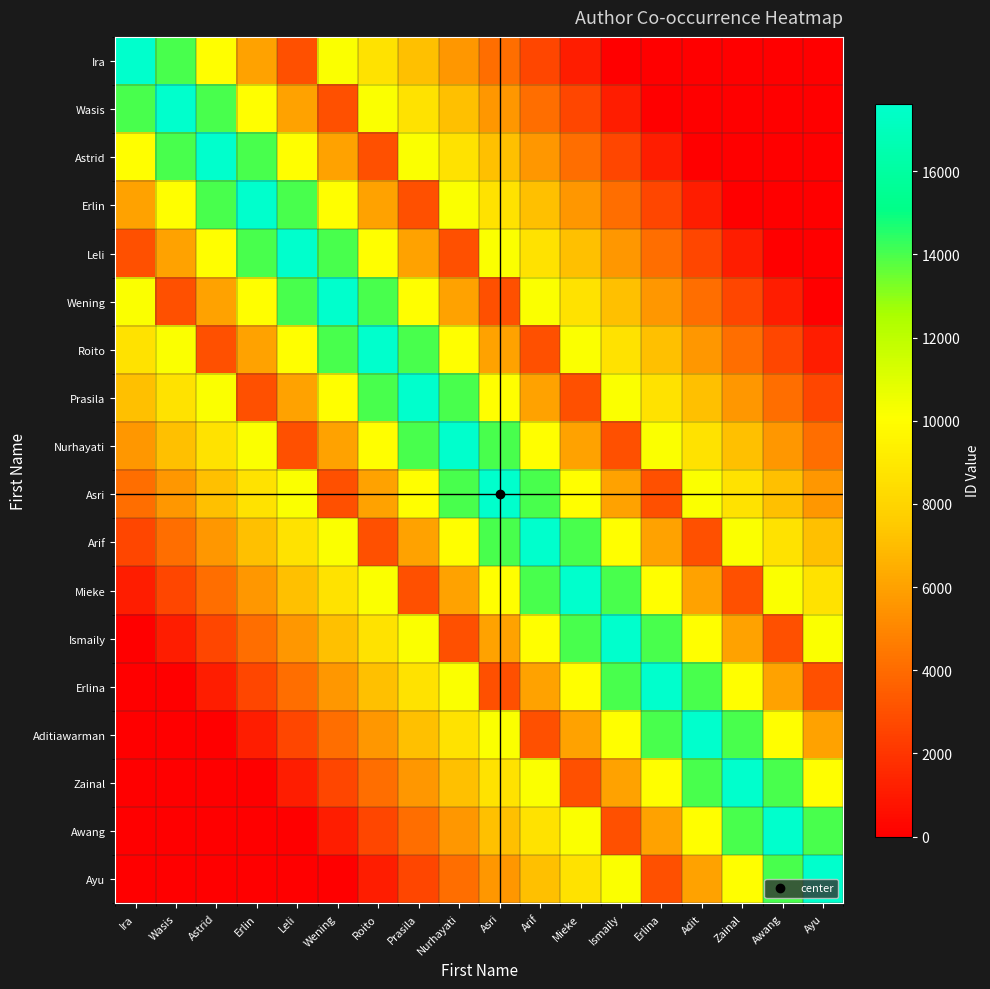

Which series has the widest spread of values?

Ira